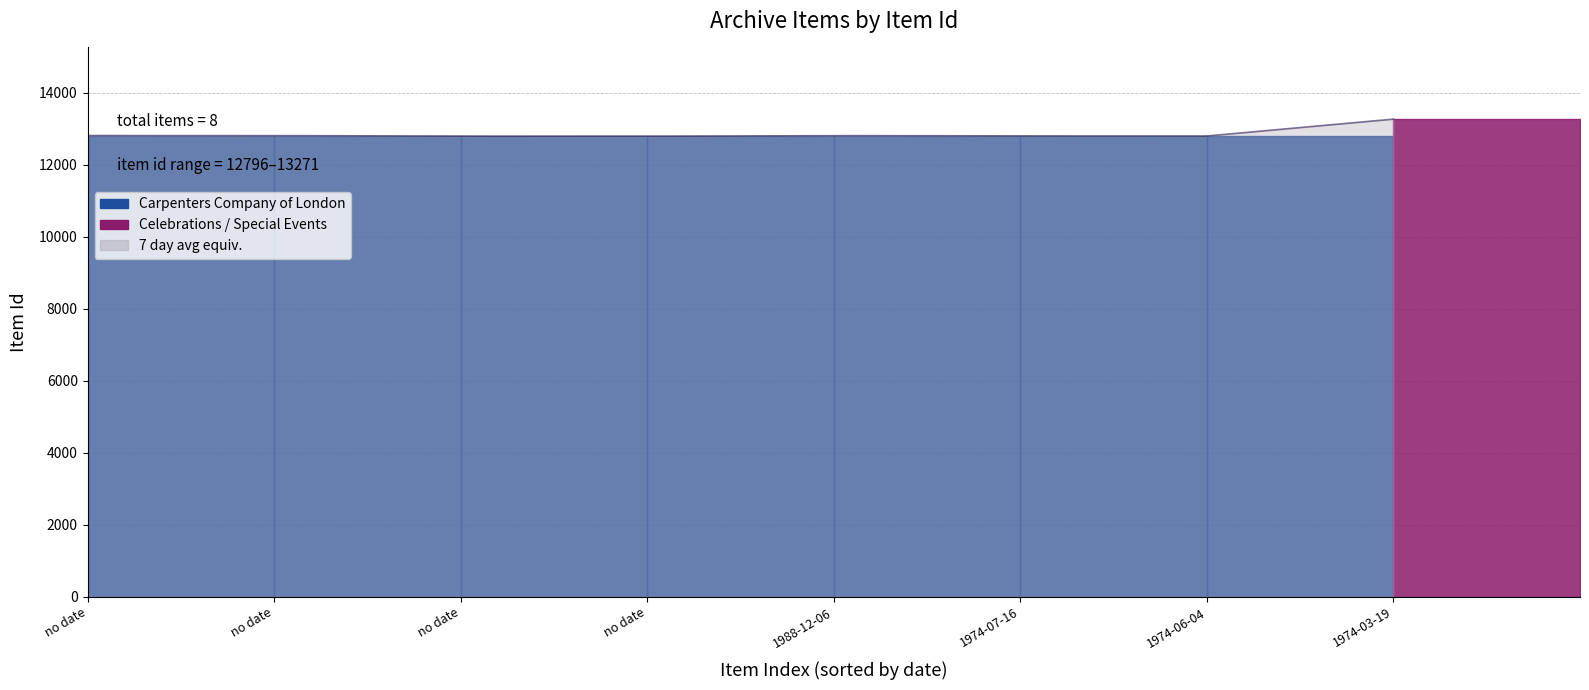

What is the maximum value shown in the chart?

13271